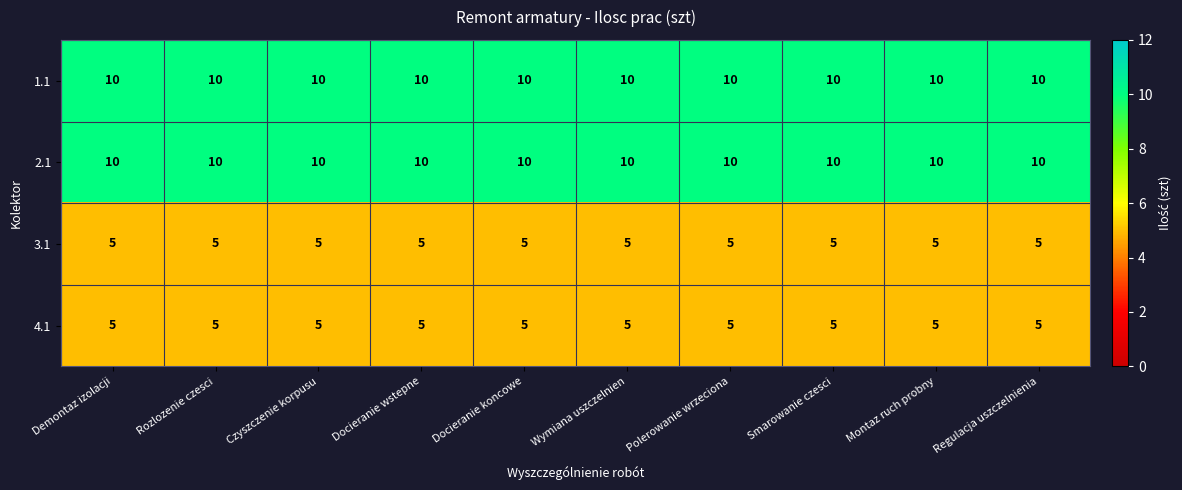

What is the difference between the highest and lowest values at Czyszczenie korpusu?

5